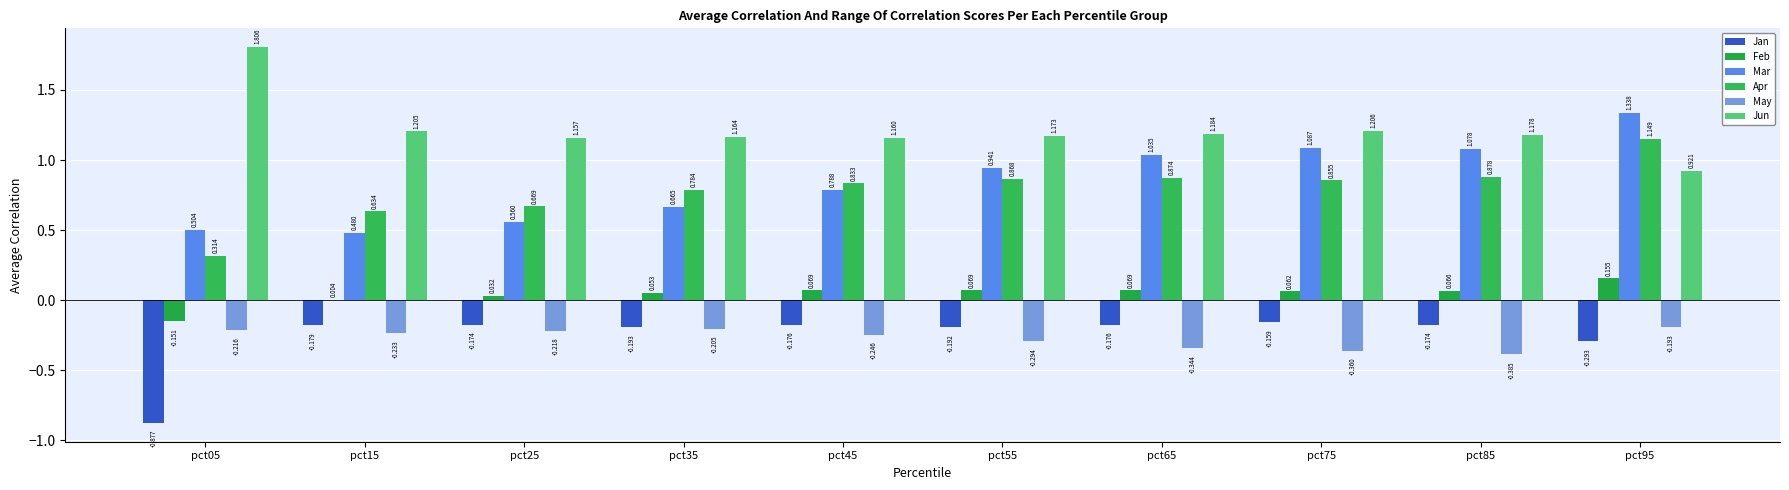

Which category has the highest value in the Feb series?

pct95